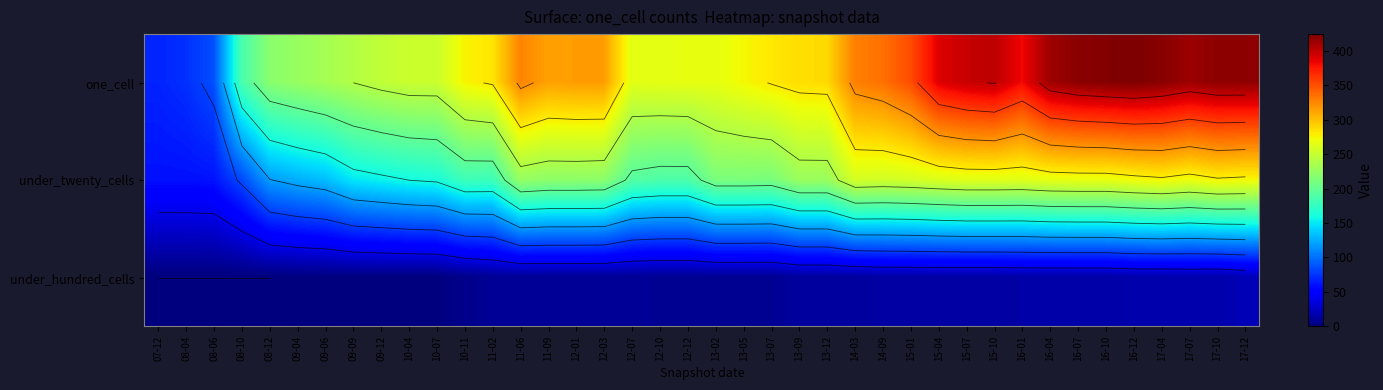

What is the average value of the one_cell series?

301